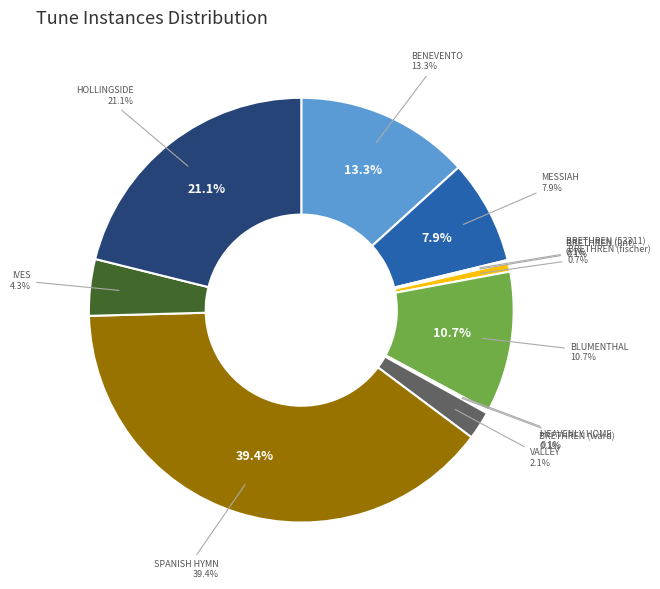

Is there any slice that represents more than half of the pie?

No